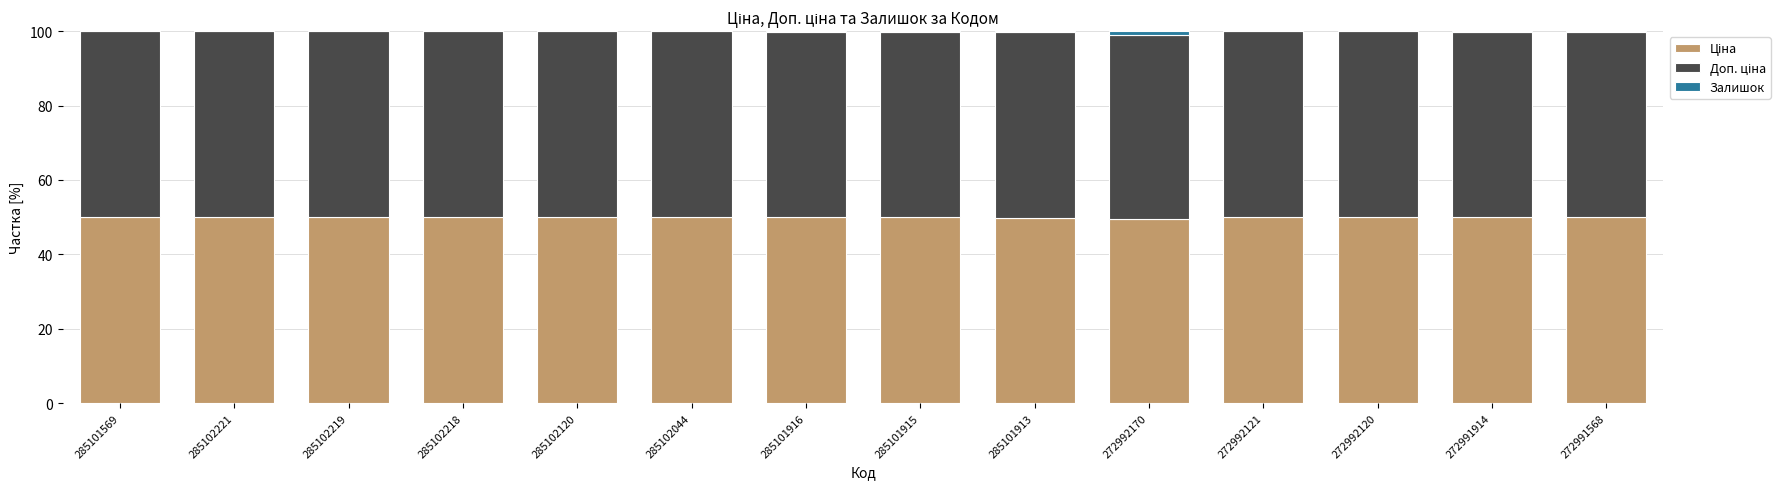

What is the value of the Ціна bar at the 11th from the left?

50.0